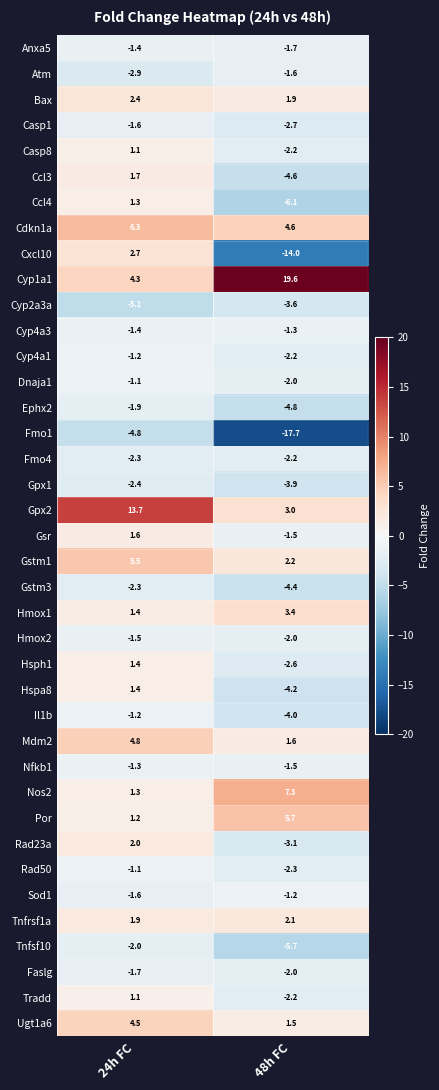

What is the difference between the Ccl3 values at 24h FC and 48h FC?

6.3